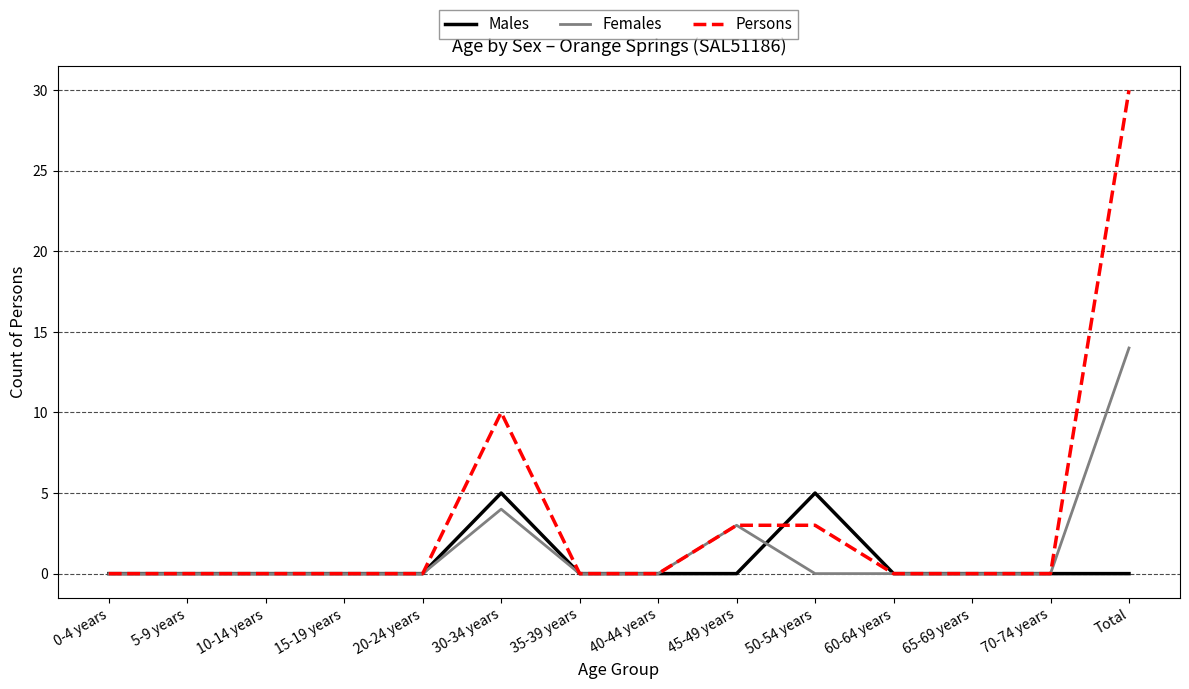

What is the difference between the second highest and minimum values in the Females series?

4